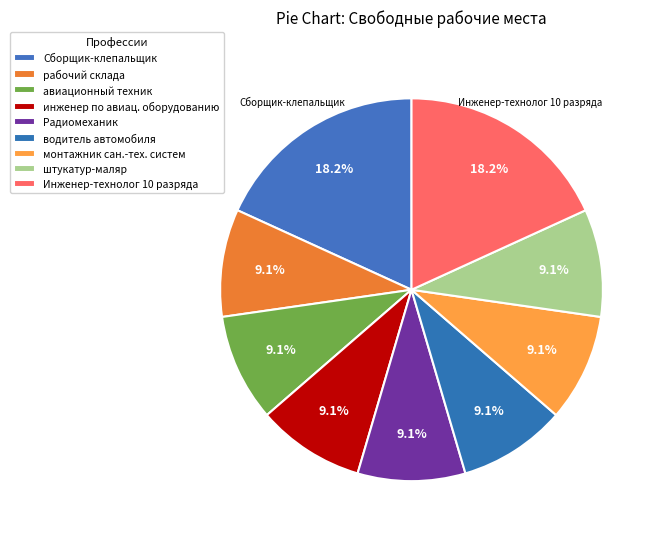

Count the number of slices in the pie.

9